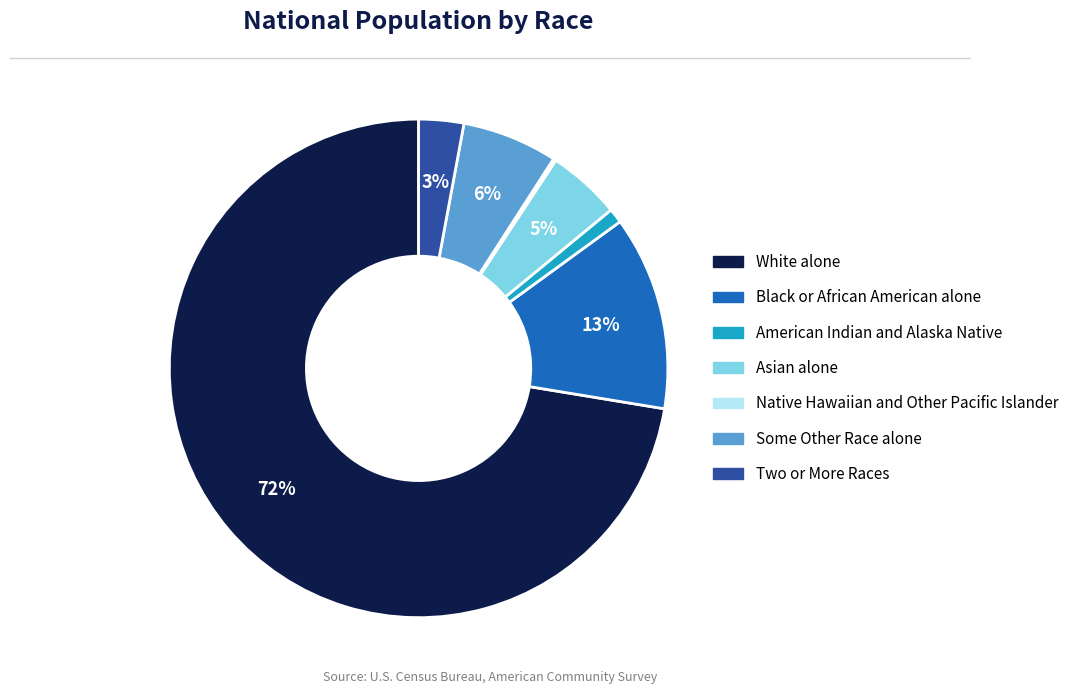

What is the majority slice?

White alone